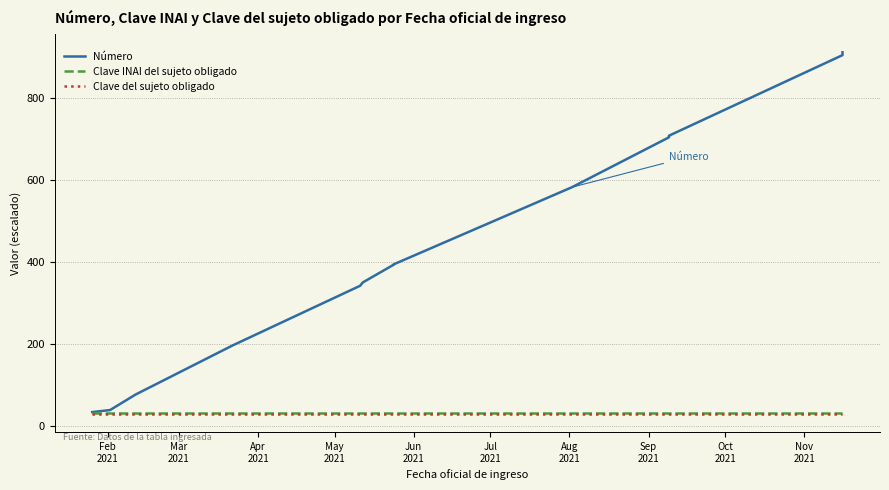

List the series in order of their peak value, highest first.

Número, Clave INAI del sujeto obligado, Clave del sujeto obligado